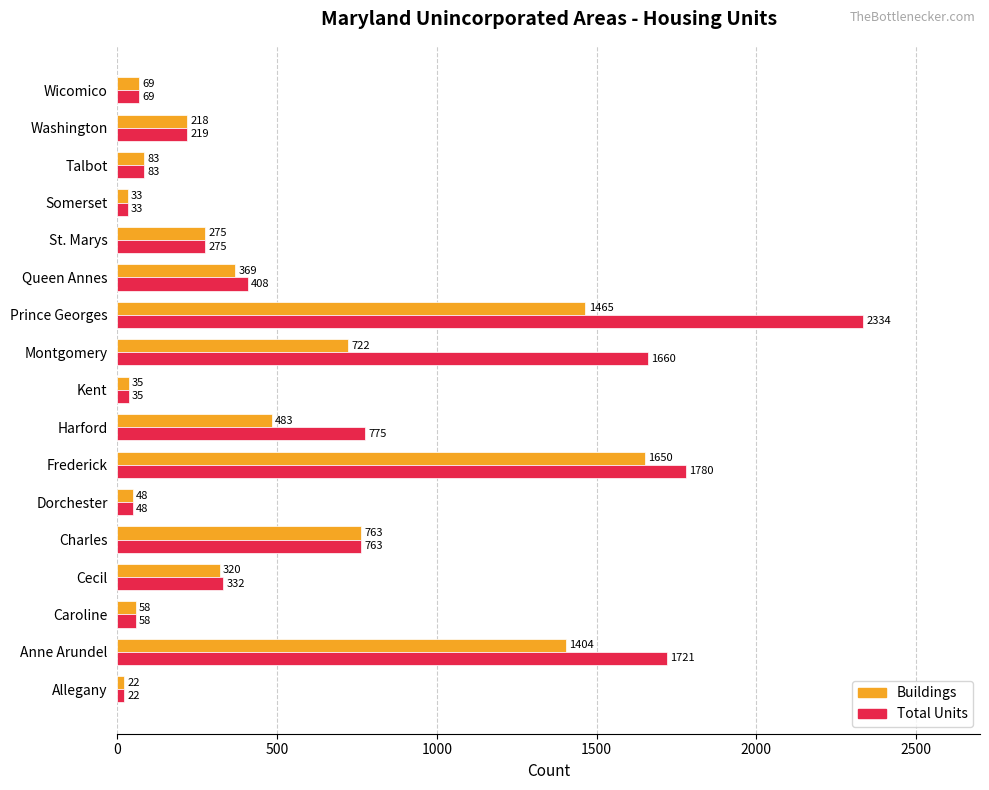

What is the sum of the Total Units values at Talbot and St. Marys?

358